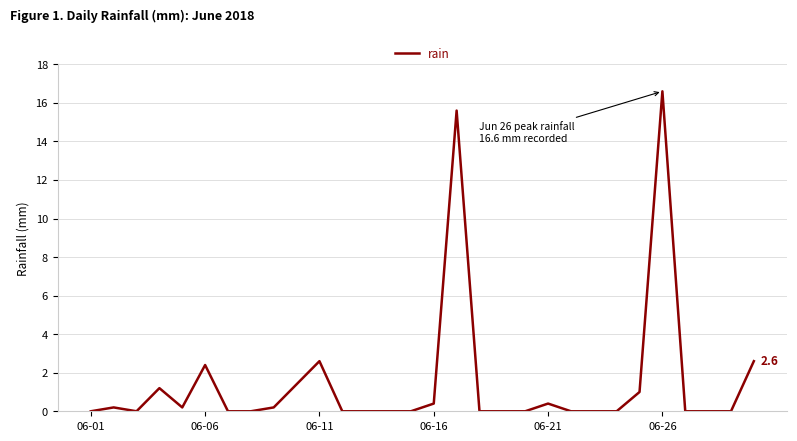

Is this an area chart (filled region under the line)?

No